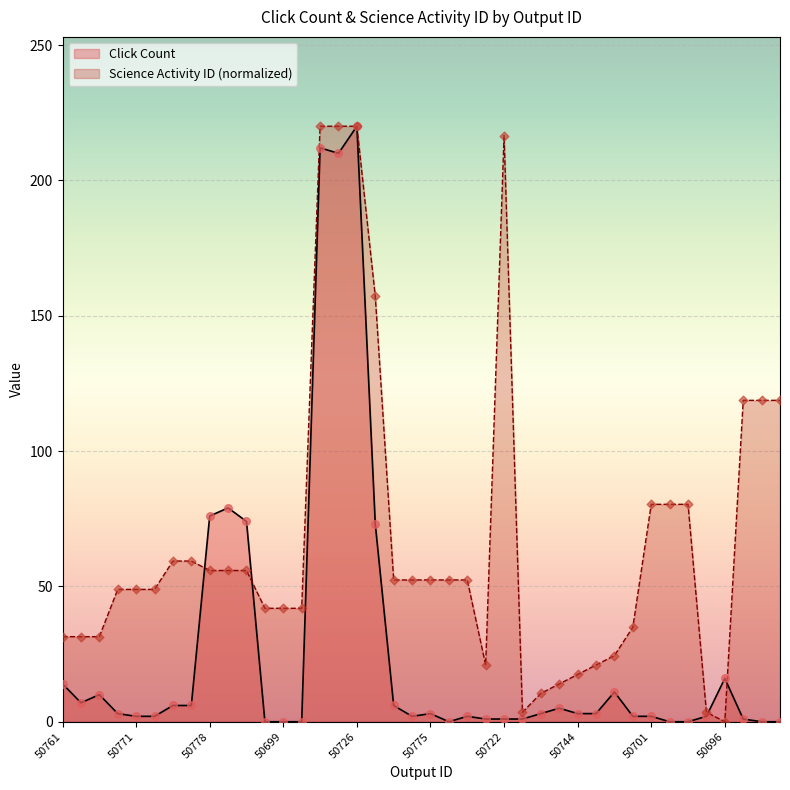

At how many categories does at least one series exceed 217?

3